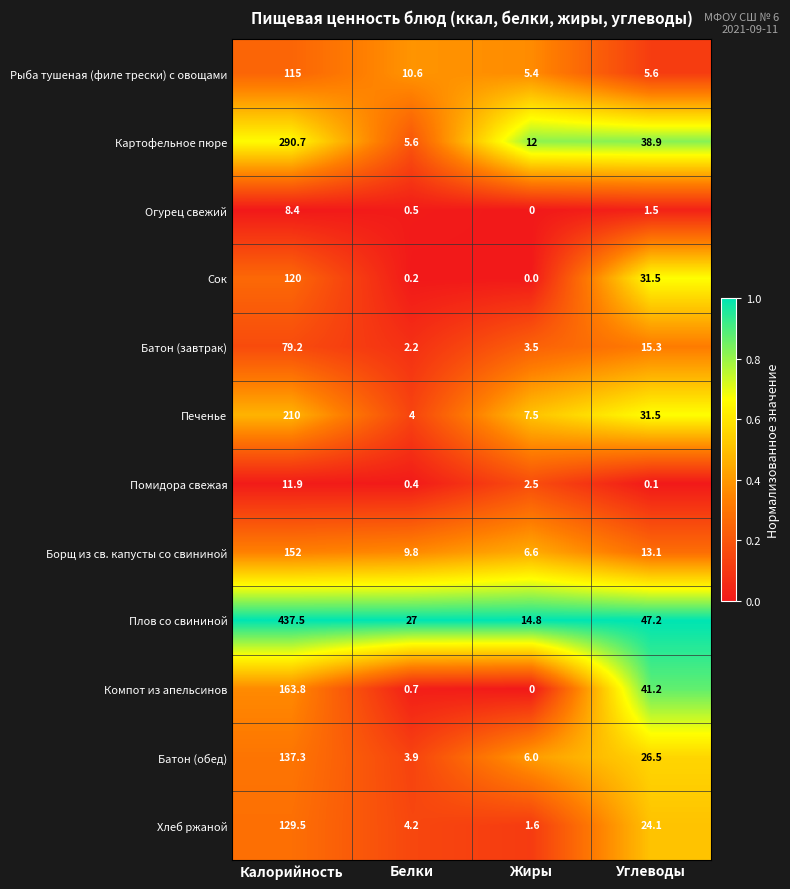

How many values in the Рыба тушеная (филе трески) с овощами series exceed 10?

2